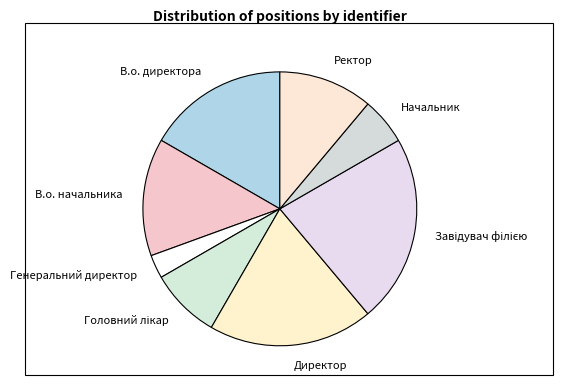

Which slice is the smallest?

Генеральний директор